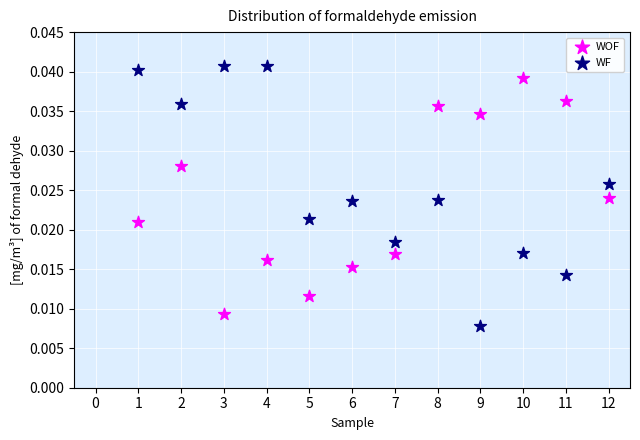

Across all data points, what is the range of X values (max minus min)?

11.0